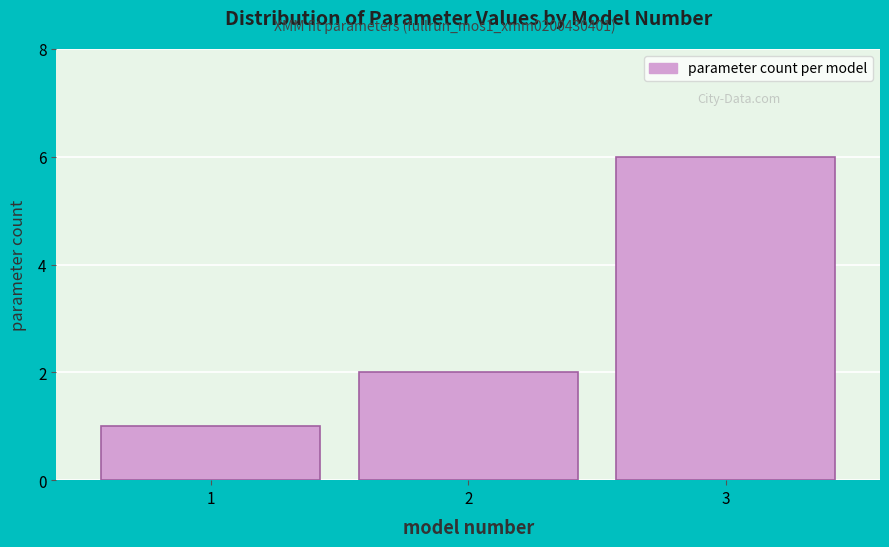

Reading left to right, list all the values displayed in this chart.

1	2	6